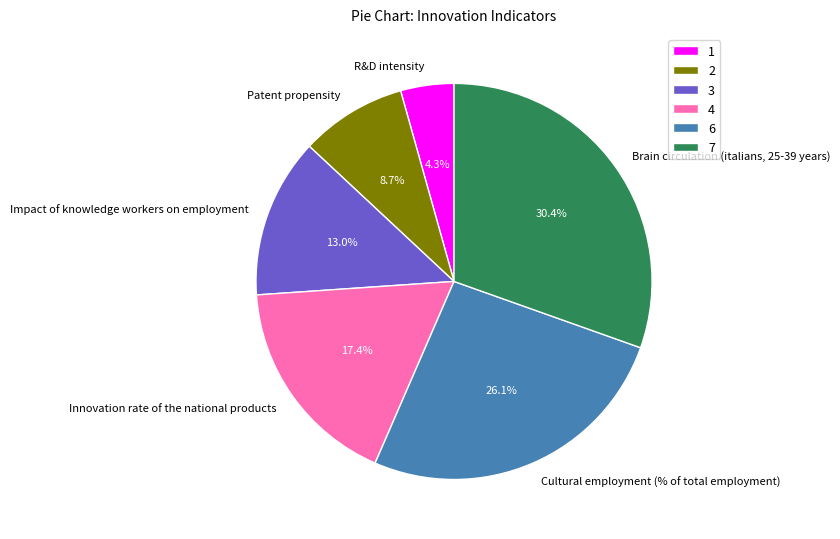

How many slices are in this pie chart?

6